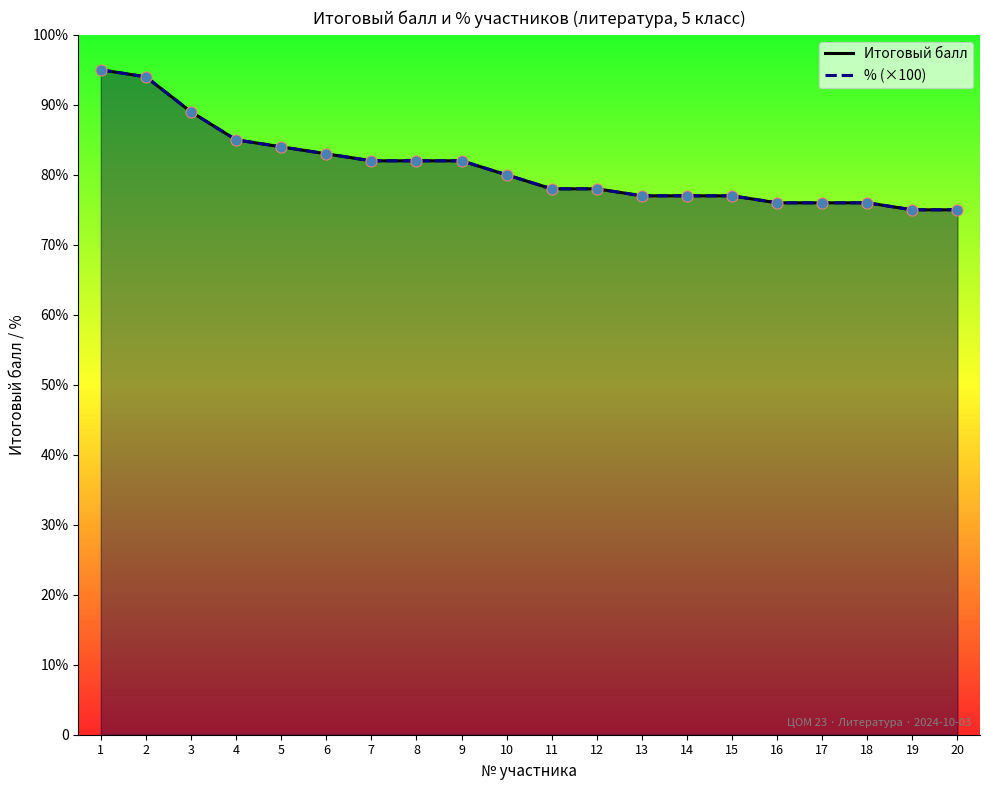

Is the value of % (×100) at 6 greater than the value of Итоговый балл at 15?

Yes